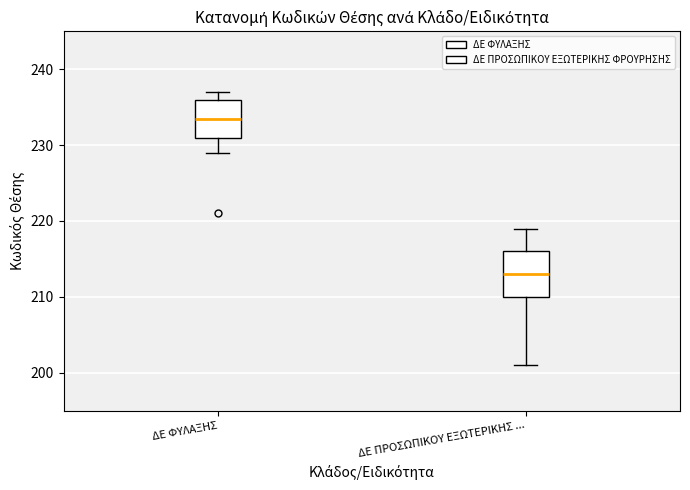

Reading left to right, transcribe this box plot: for each box, give where its median line is, the range the box spans, and where its two whiskers end, as read against the y-axis. The values are not printed on the chart, so give them approximately, as read against the axis.

ΔΕ ΦΥΛΑΞΗΣ: median 234, box 231 to 236, whiskers 229 to 237
ΔΕ ΠΡΟΣΩΠΙΚΟΥ ΕΞΩΤΕΡΙΚΗΣ ...: median 213, box 210 to 216, whiskers 201 to 219